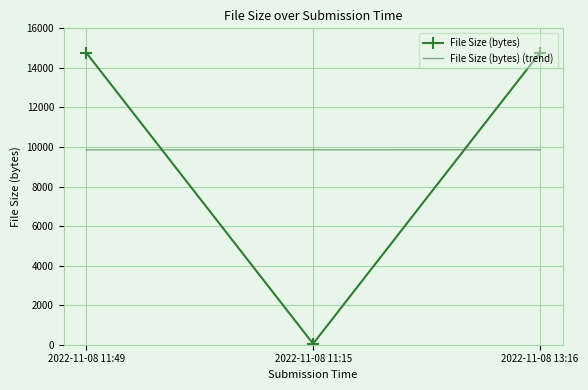

At 2022-11-08 11:49, list the series in order from largest to smallest.

File Size (bytes), File Size (bytes) (trend)